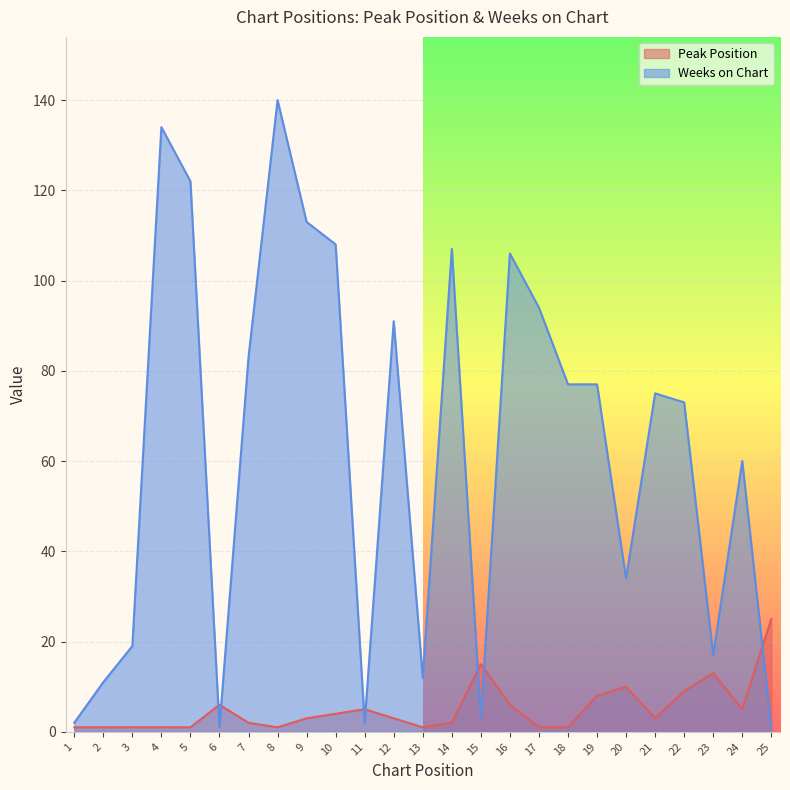

What are all the series names shown in the legend?

Peak Position, Weeks on Chart